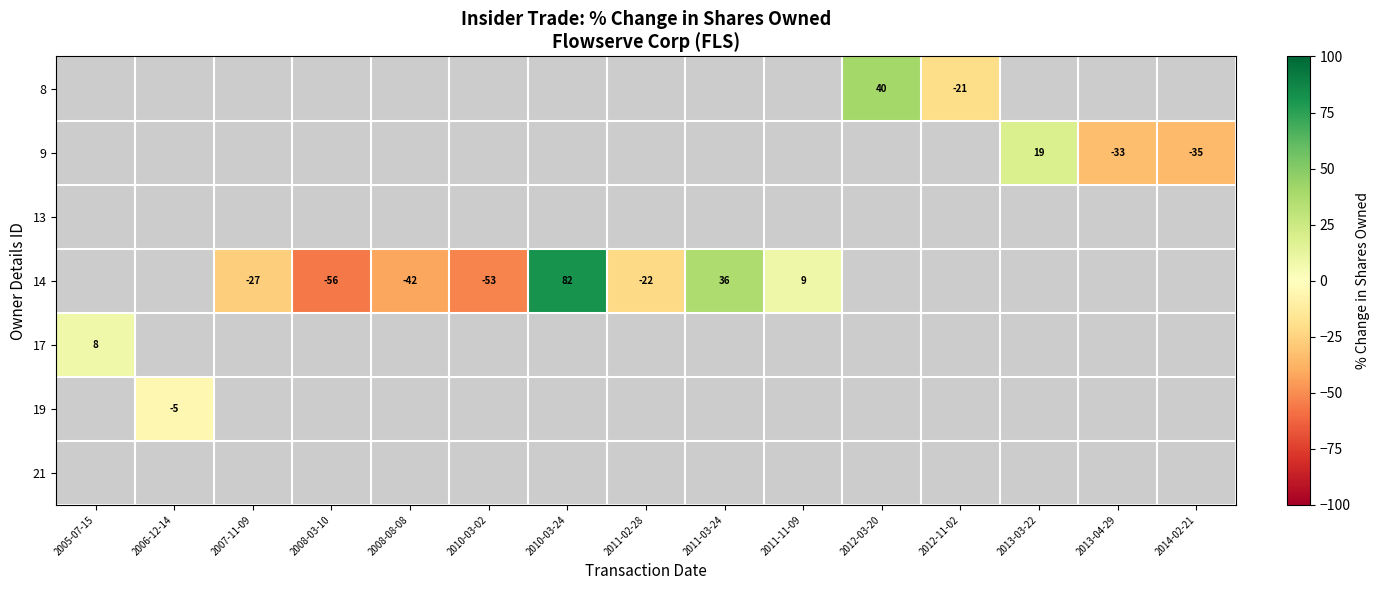

How many data points does each series have?

15